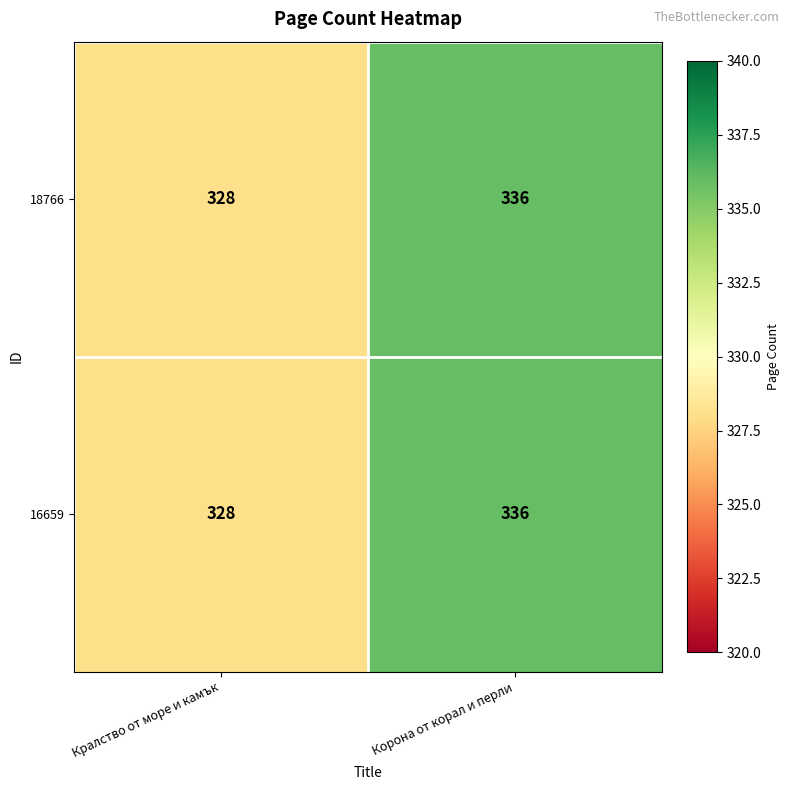

List the labels in order of 18766 value, smallest first.

Кралство от море и камък, Корона от корал и перли